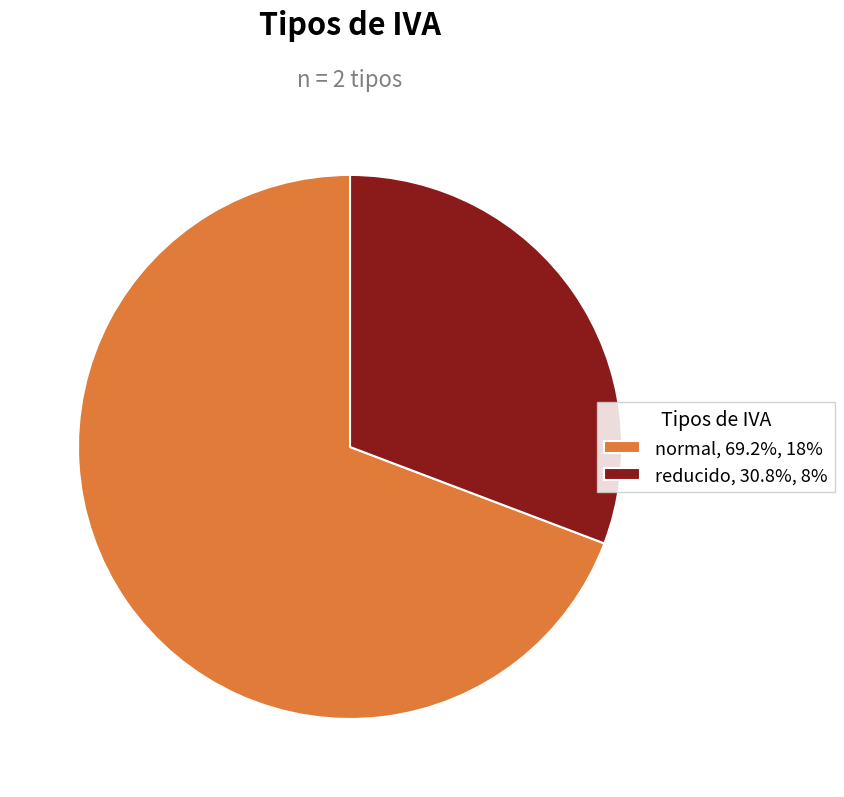

Does normal represent more than half of the total?

Yes